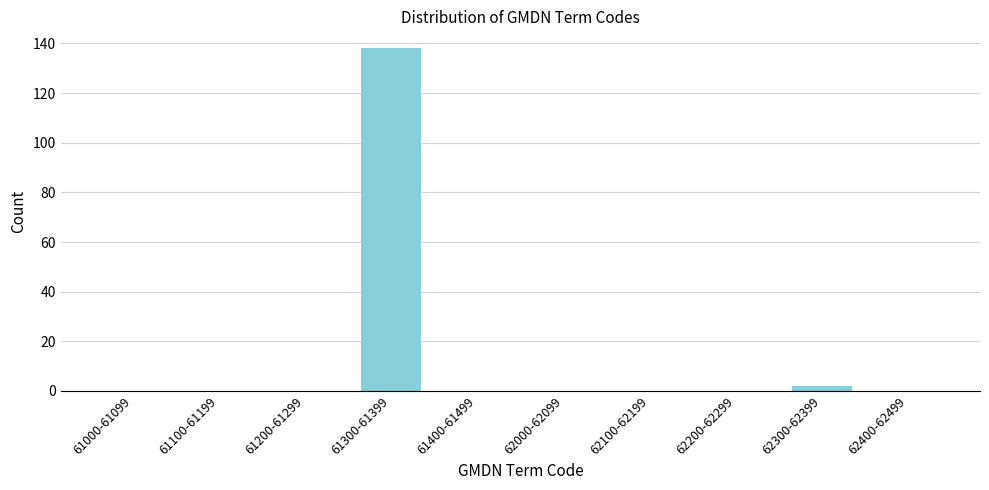

Reading right to left, what are all the values shown in this chart?

62400-62499=0	62300-62399=2	62200-62299=0	62100-62199=0	62000-62099=0	61400-61499=0	61300-61399=138	61200-61299=0	61100-61199=0	61000-61099=0